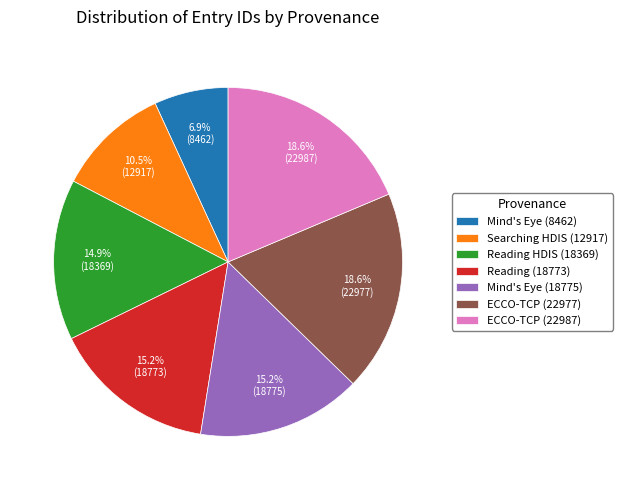

What is the smallest slice in the pie chart?

Mind's Eye (8462)